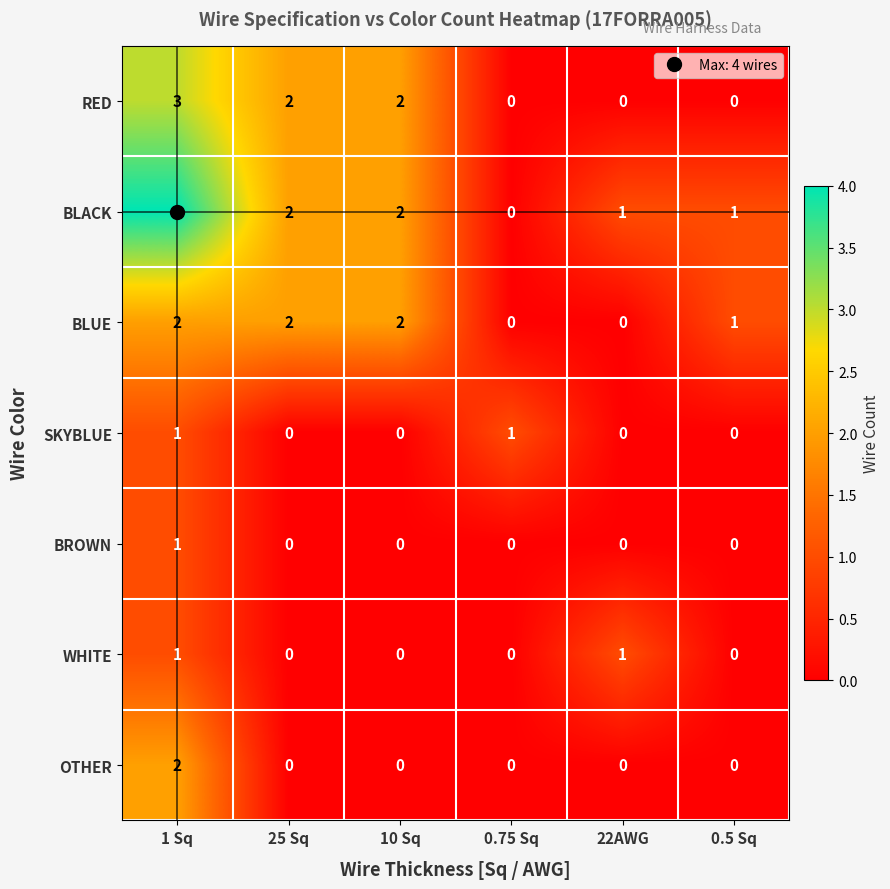

Which series has the largest range (max minus min)?

BLACK